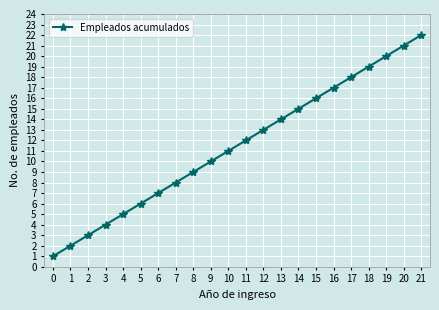

Reading right to left, list all the values displayed in this chart.

21=22	20=21	19=20	18=19	17=18	16=17	15=16	14=15	13=14	12=13	11=12	10=11	9=10	8=9	7=8	6=7	5=6	4=5	3=4	2=3	1=2	0=1